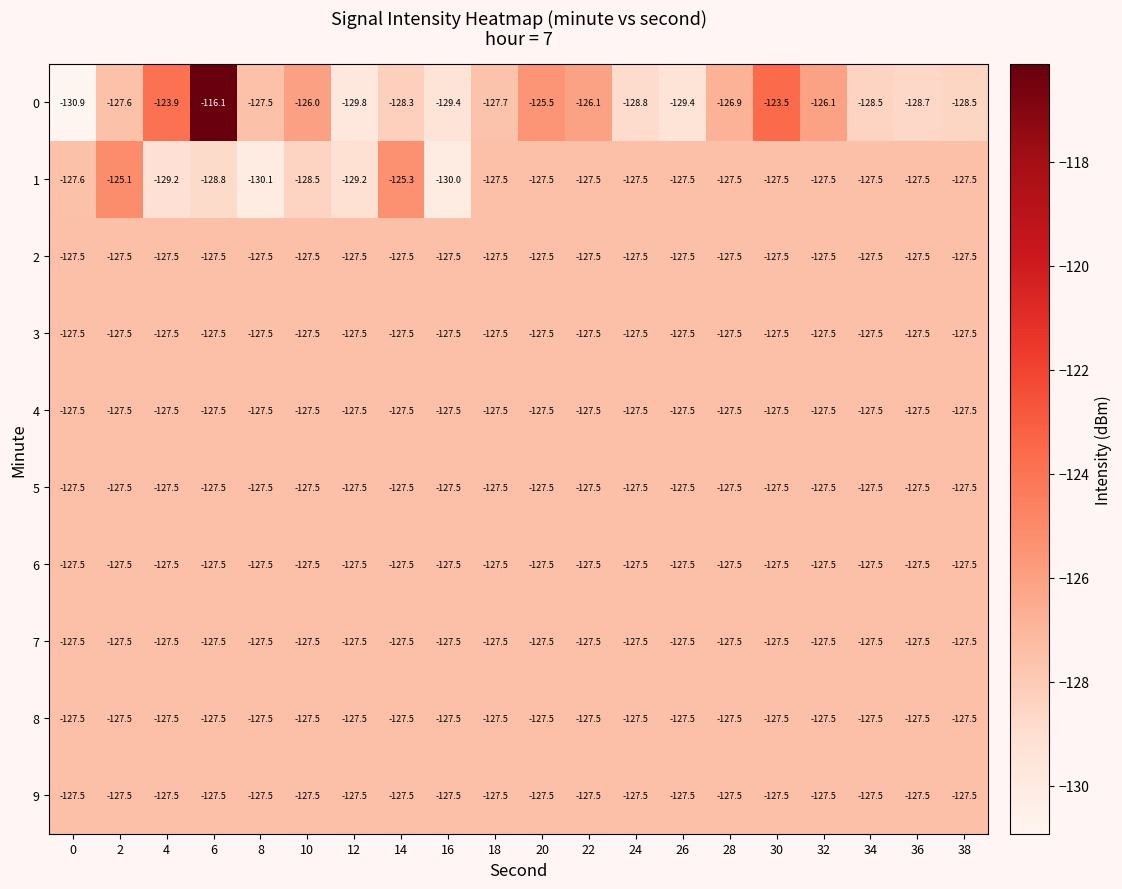

What is the greatest value displayed?

-116.1